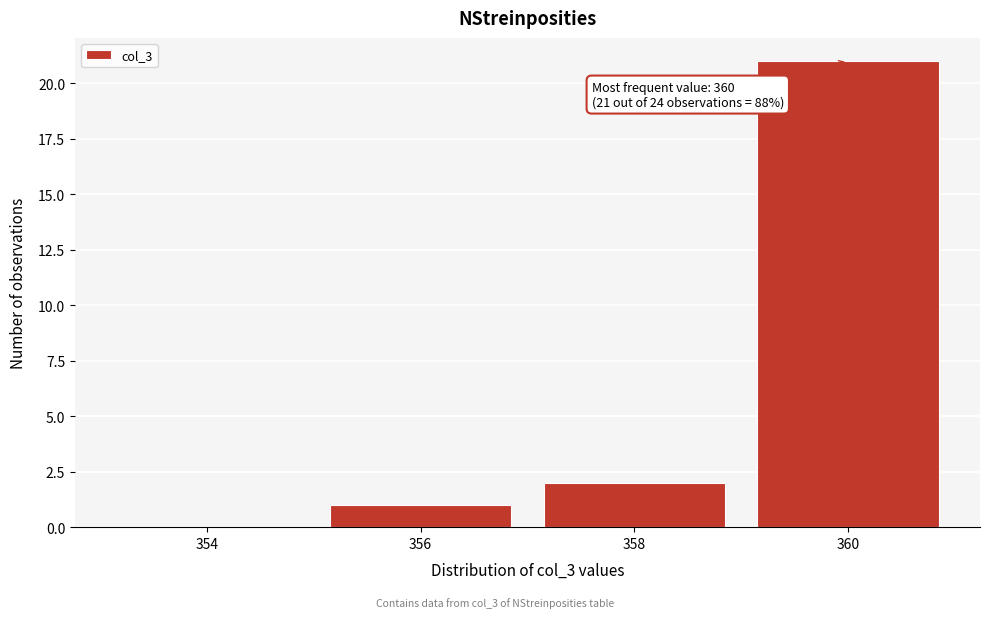

Reading left to right, list all the values displayed in this chart.

354=0	356=1	358=2	360=21